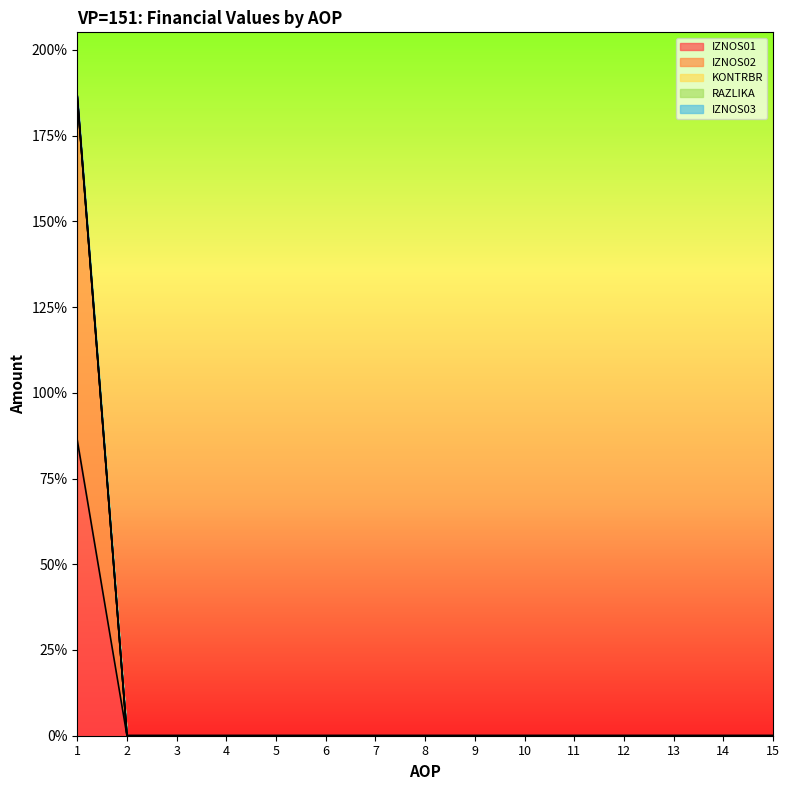

True or false: KONTRBR and IZNOS01 intersect in this chart.

False